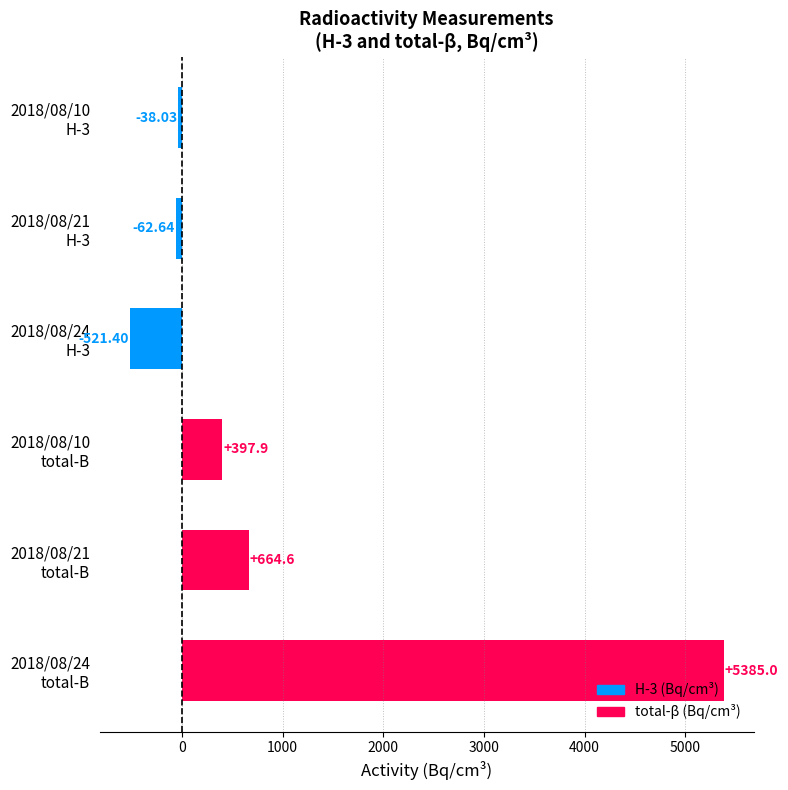

Which label corresponds to the largest value in the chart?

2018/08/24
total-B